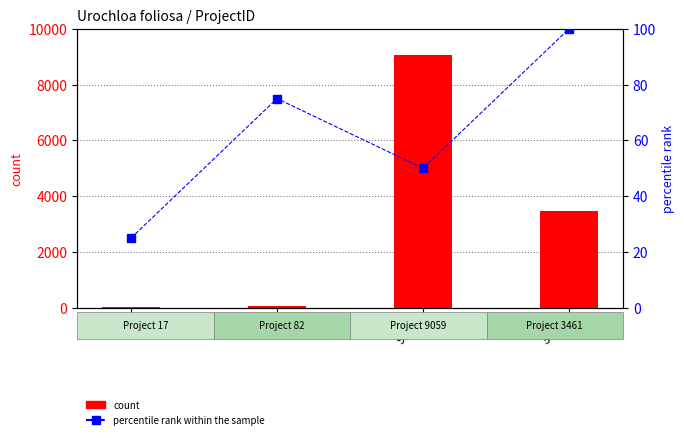

Which series has the largest total across all categories?

count